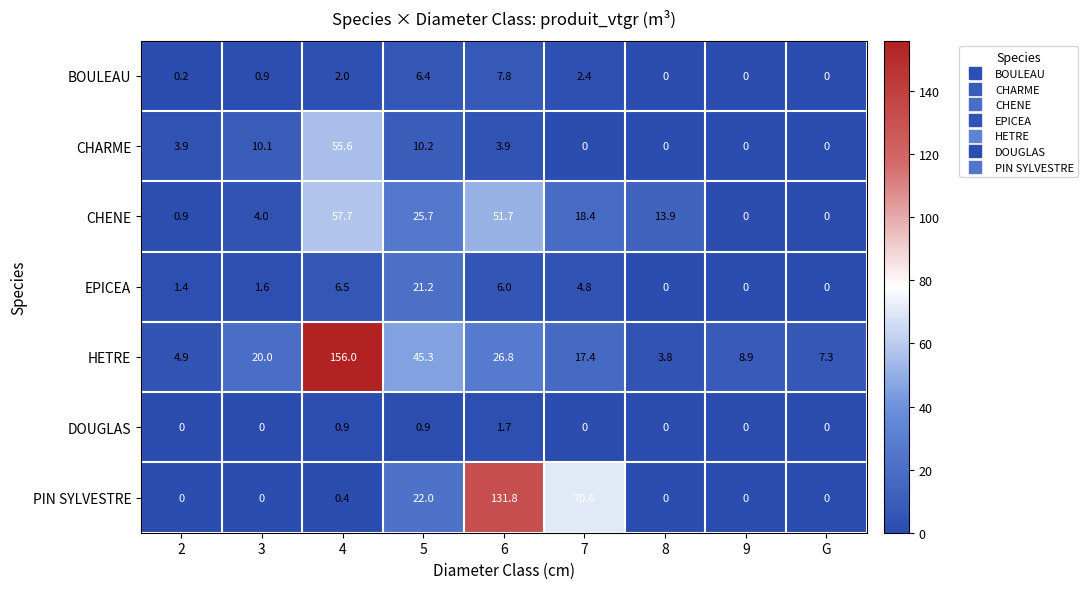

The HETRE series shows 6.4 at 8. True or false?

False